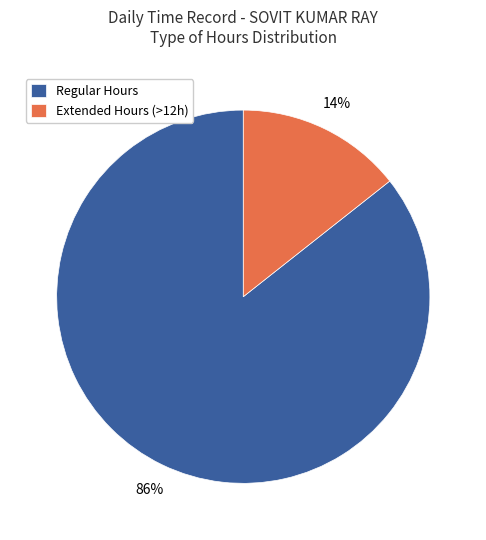

What is the largest slice in the pie chart?

Regular Hours